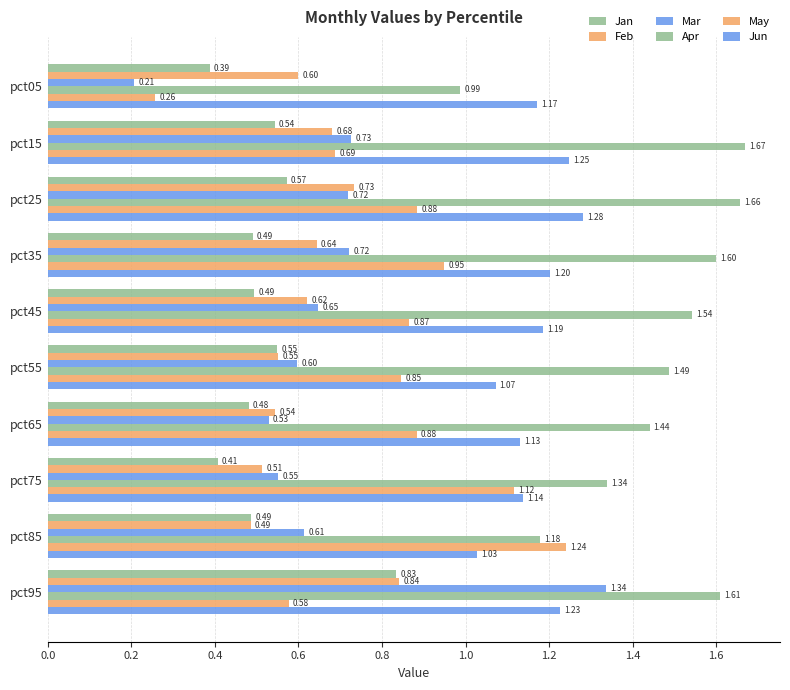

How many categories are shown in the chart?

10